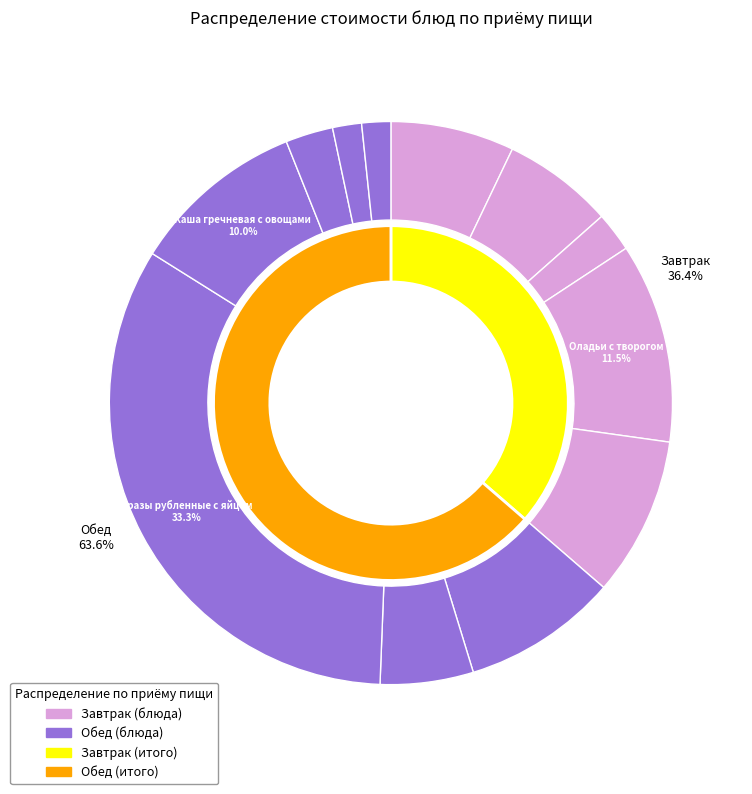

Which has a higher value, Батон йодированный or Каша гречневая с овощами?

Каша гречневая с овощами